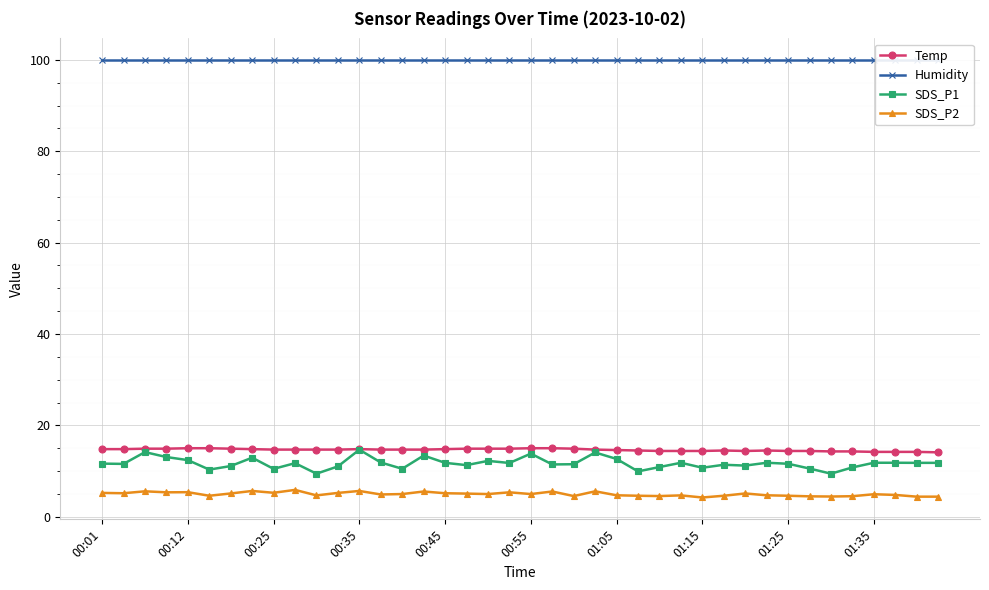

True or false: SDS_P1 and SDS_P2 cross at least once.

False